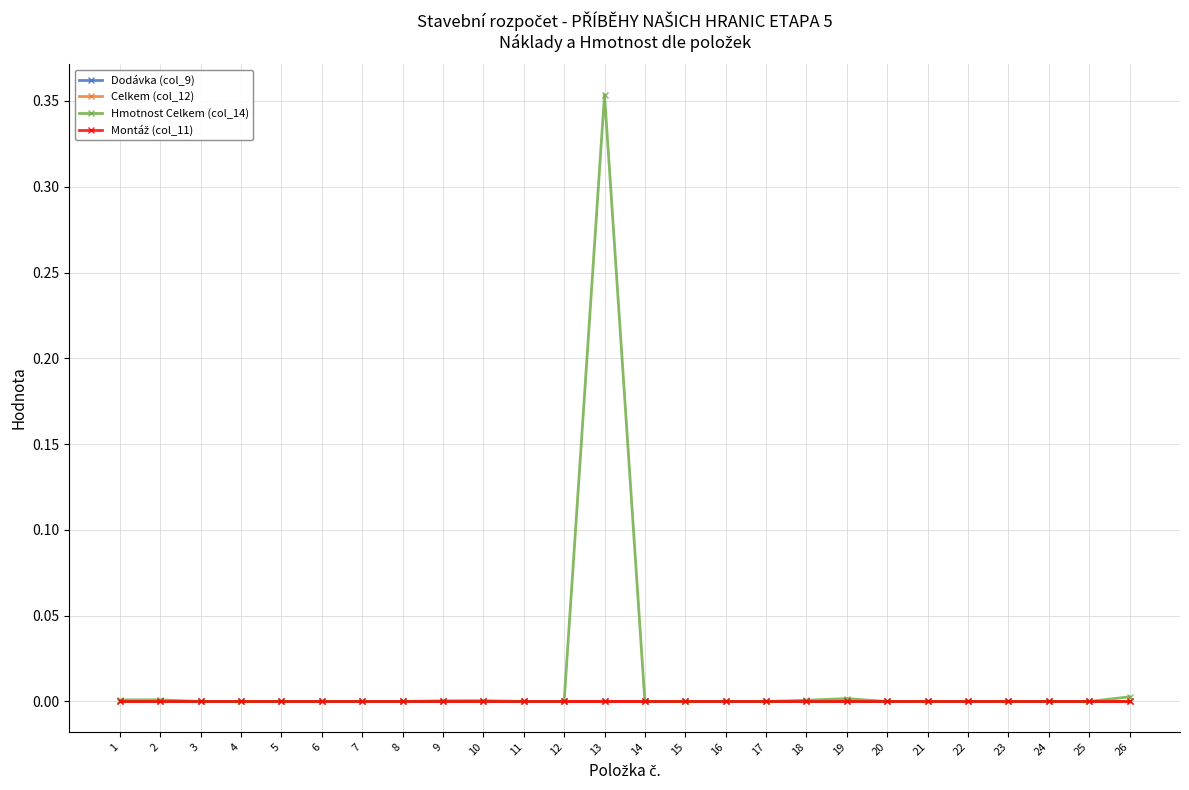

Does the chart have visible grid lines?

Yes